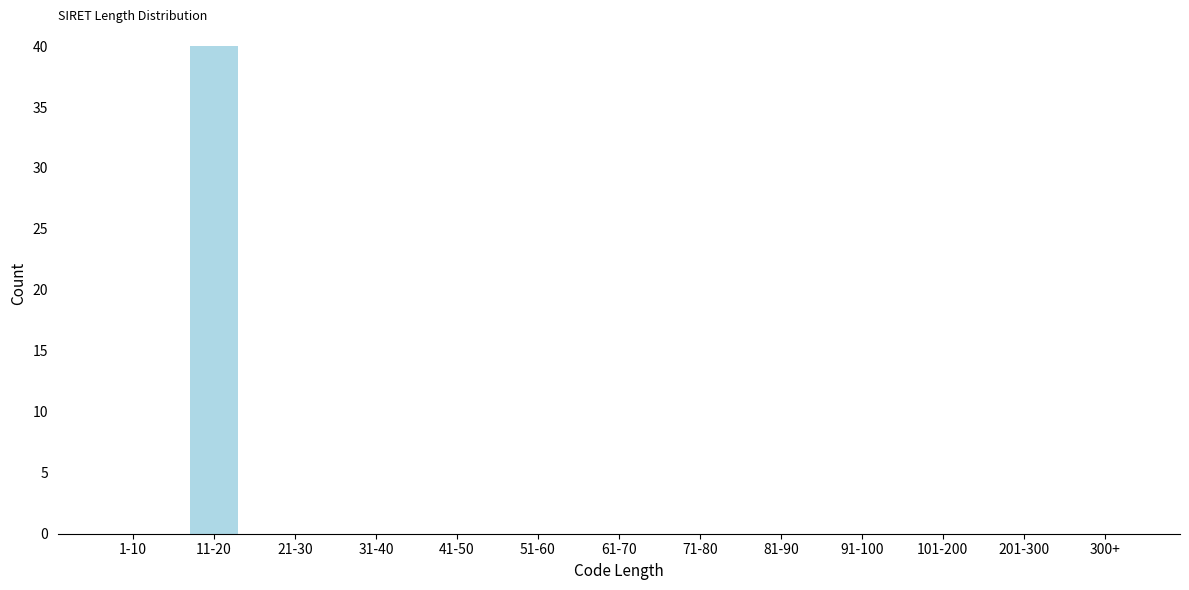

The chart shows a value of -15 at 21-30. True or false?

False